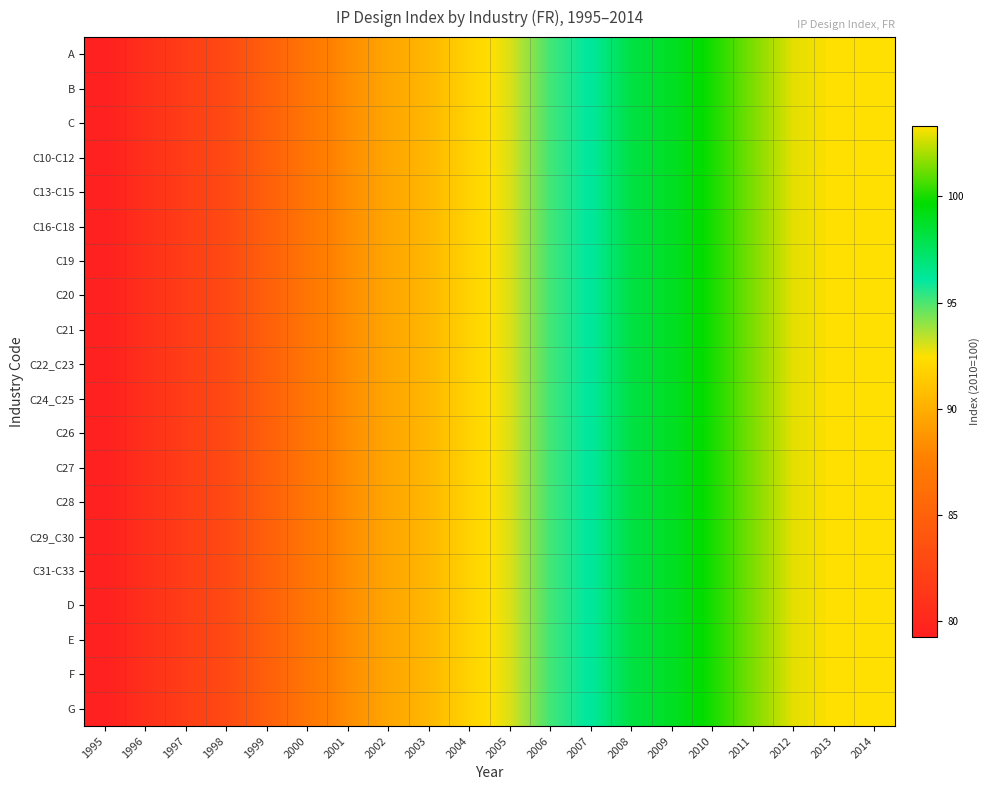

What is the maximum value shown in the chart?

103.3